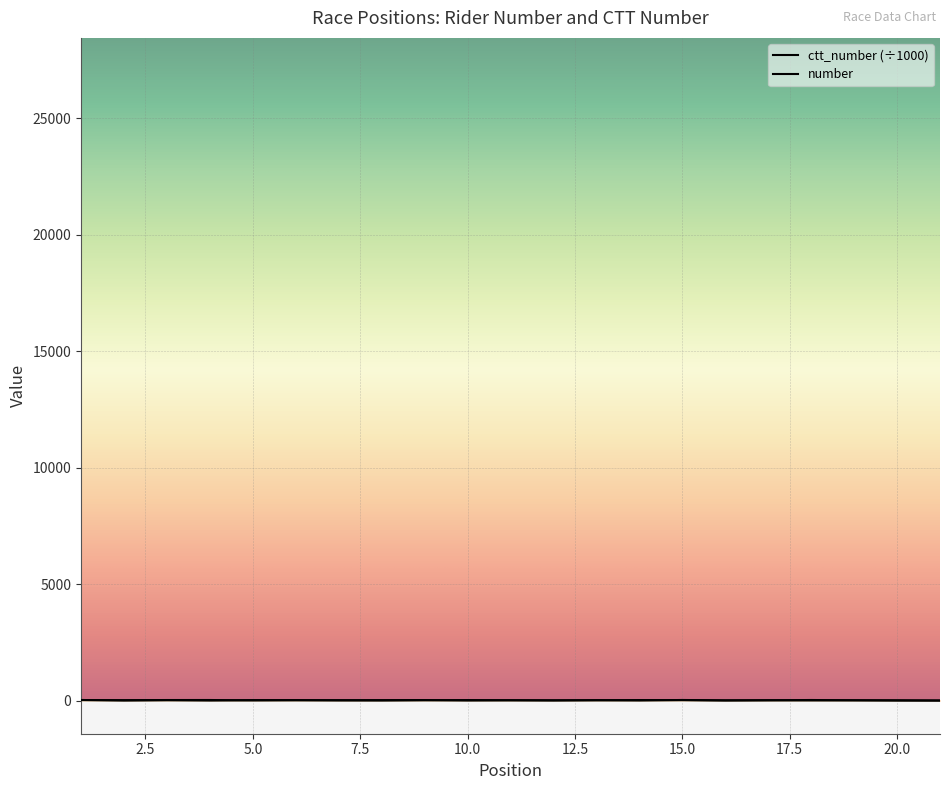

At which label does number reach its peak?

14